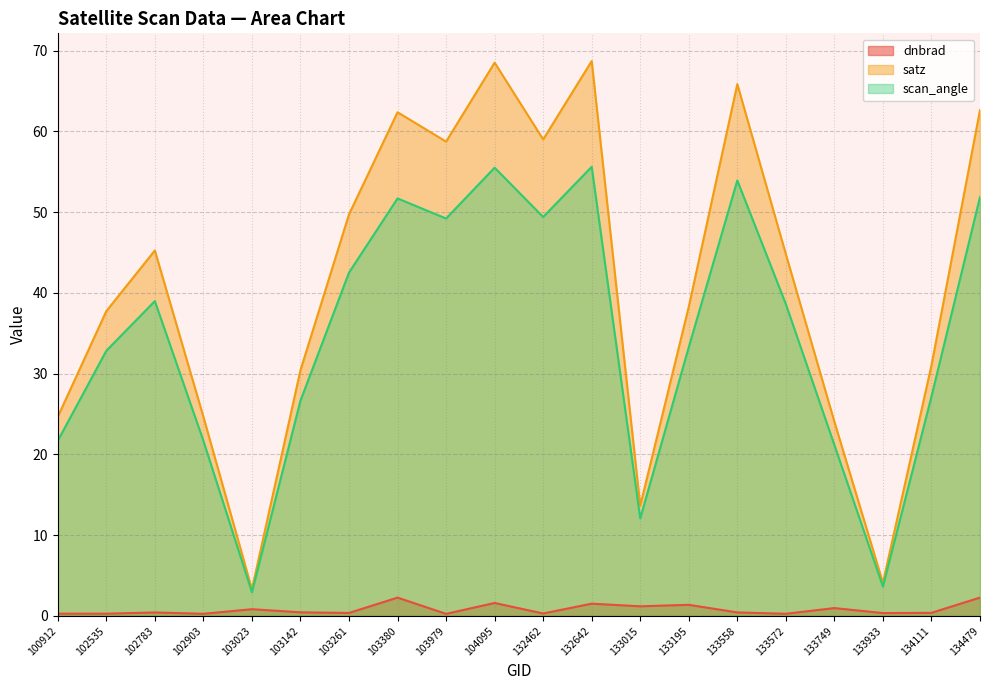

Rank the series at 103142 from highest to lowest value.

satz, scan_angle, dnbrad